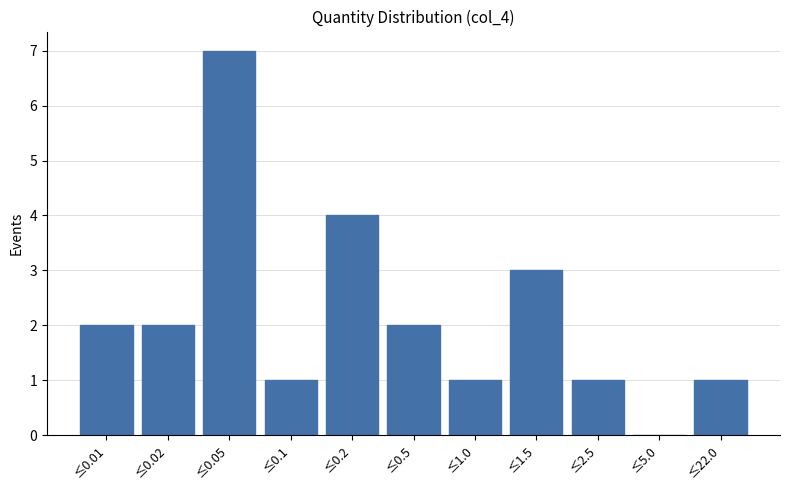

Reading left to right, transcribe all the data shown in this chart.

≤0.01=2	≤0.02=2	≤0.05=7	≤0.1=1	≤0.2=4	≤0.5=2	≤1.0=1	≤1.5=3	≤2.5=1	≤5.0=0	≤22.0=1